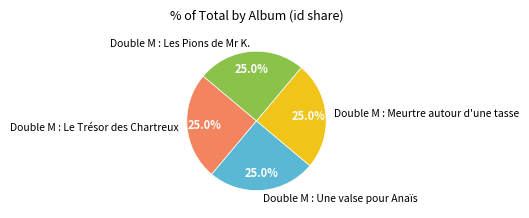

Does any single category account for the majority?

No